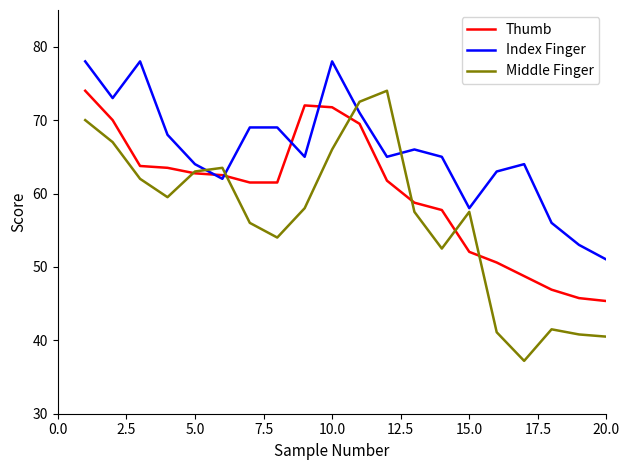

What is the maximum value for Index Finger?

78.0